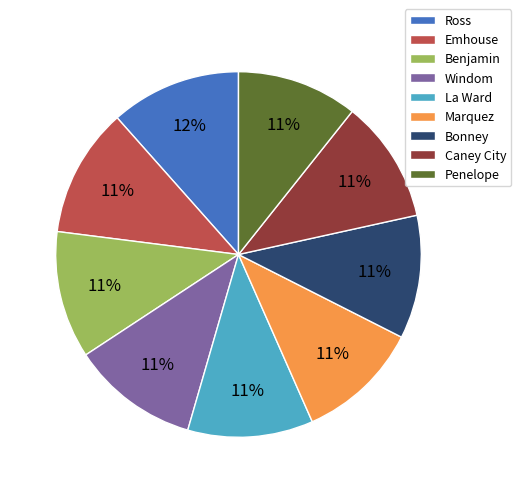

To the nearest percent, what is the difference between the largest and smallest slice percentages?

1%